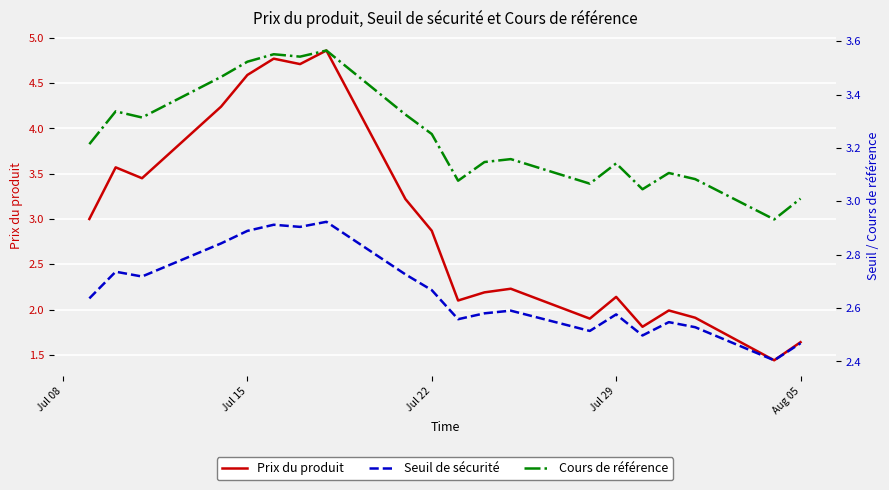

What is the minimum value for Seuil de sécurité?

2.4